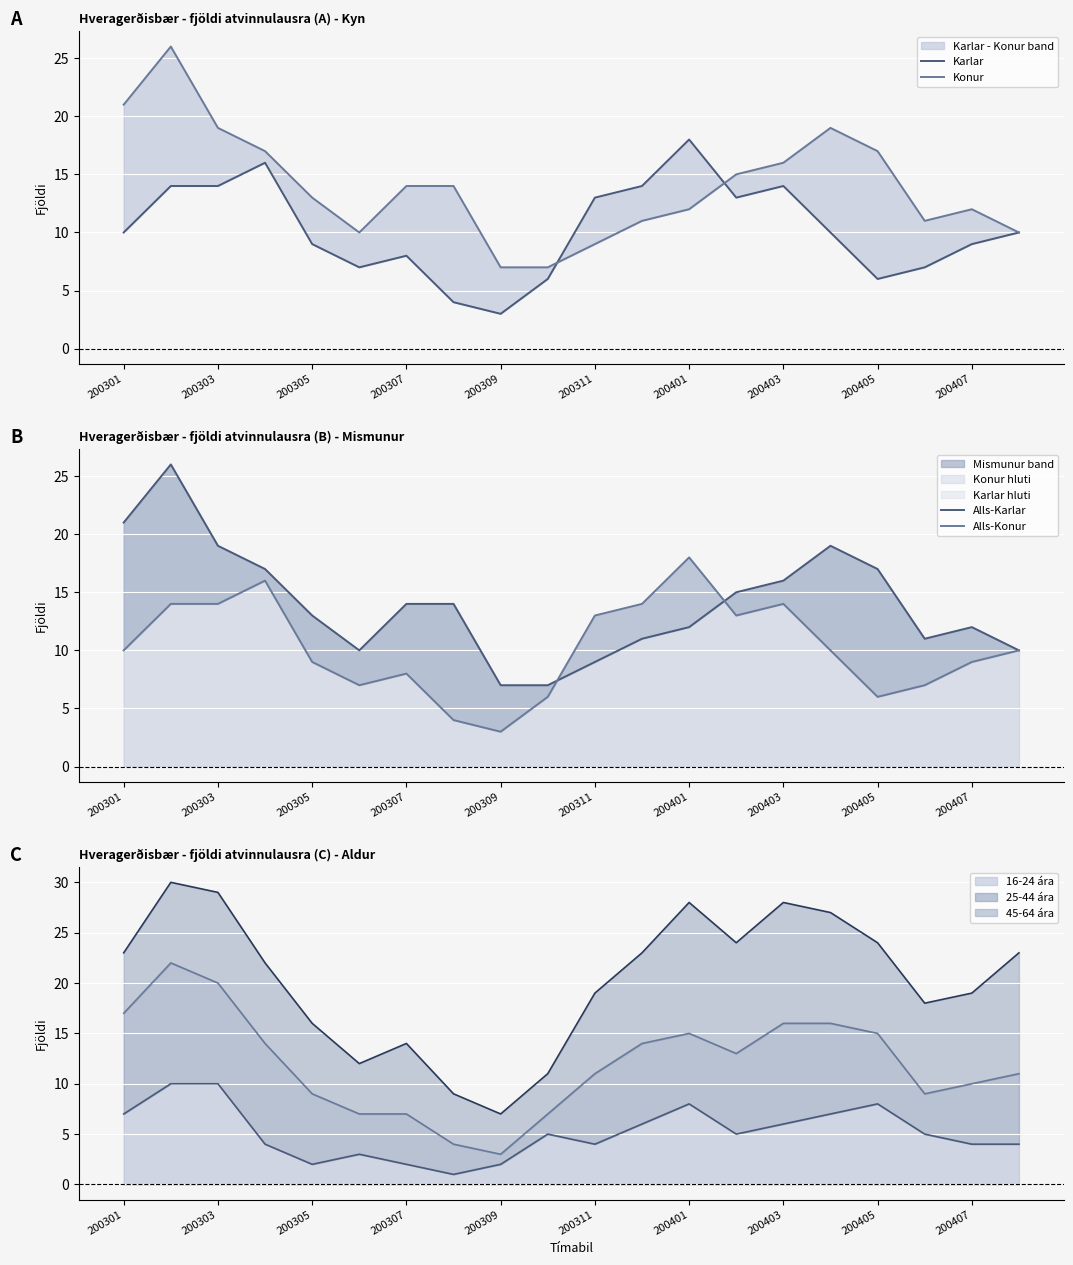

What is the maximum value for 16-24 ára?

10